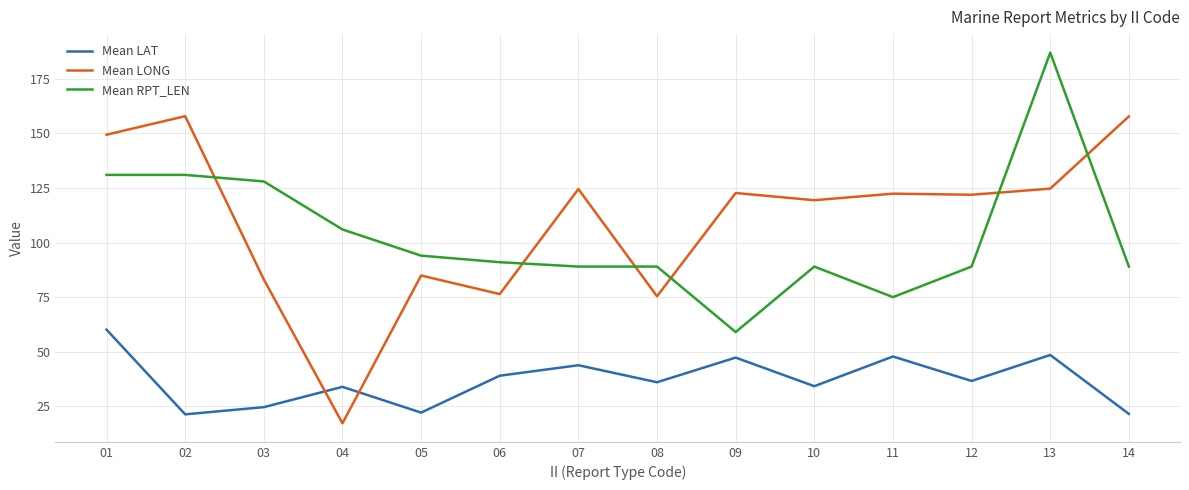

Read the Mean RPT_LEN value at 10.

89.0